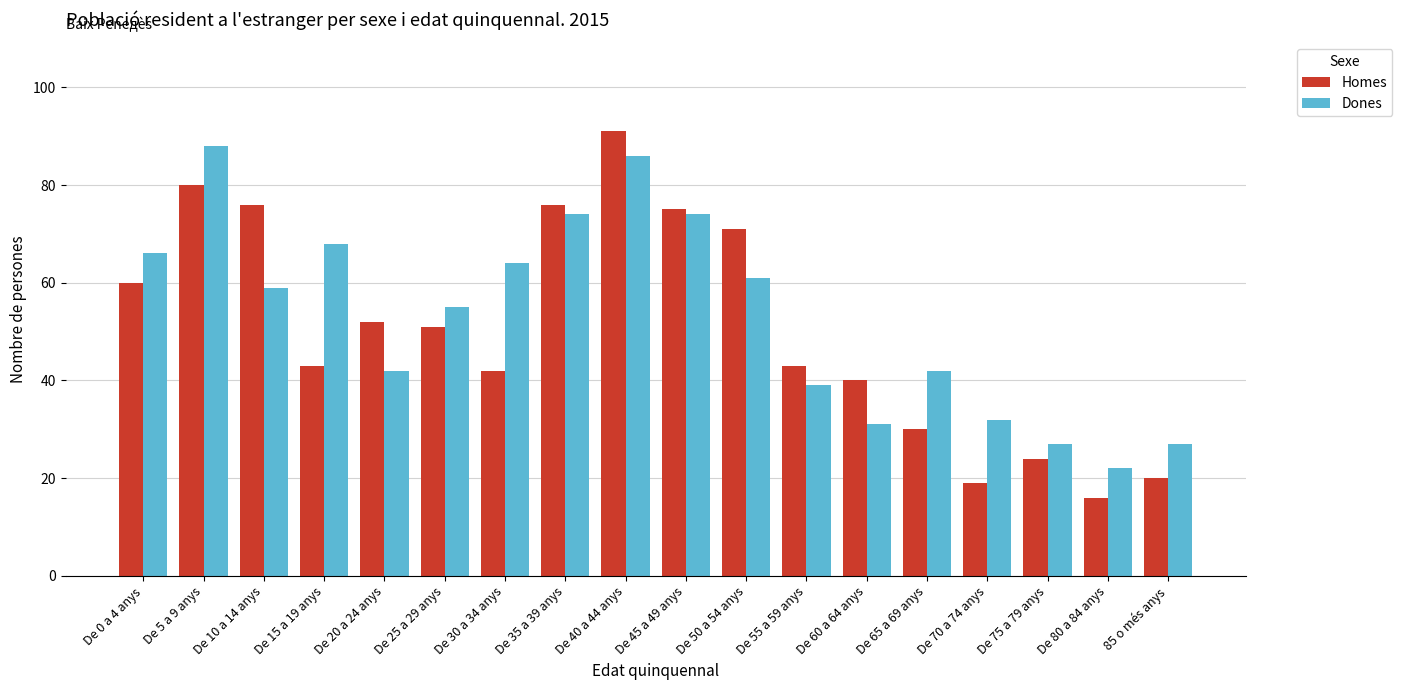

How many data points in Dones are less than 59?

9